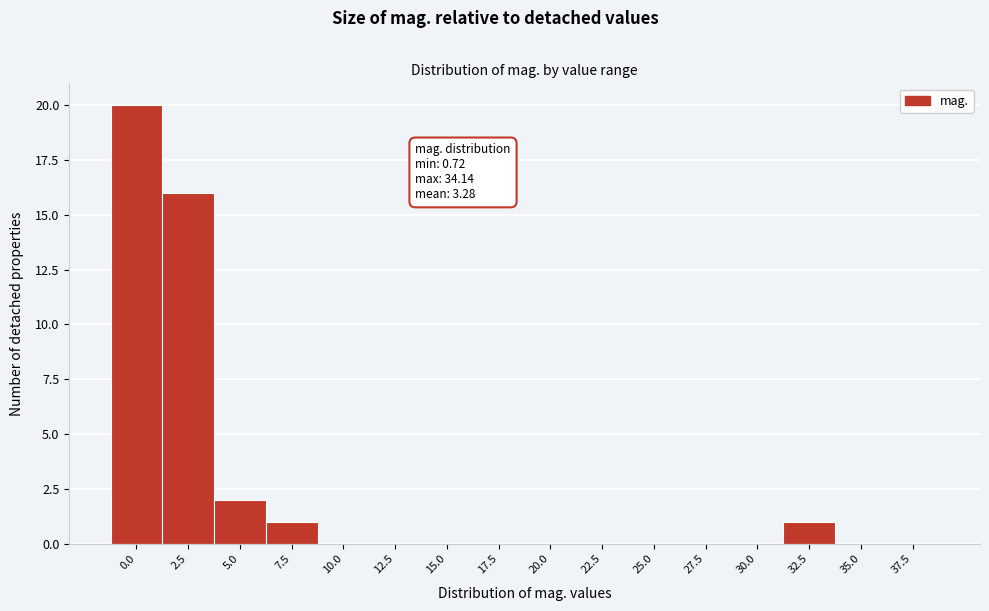

Reading left to right, transcribe all the data shown in this chart.

0.0=20	2.5=16	5.0=2	7.5=1	10.0=0	12.5=0	15.0=0	17.5=0	20.0=0	22.5=0	25.0=0	27.5=0	30.0=0	32.5=1	35.0=0	37.5=0